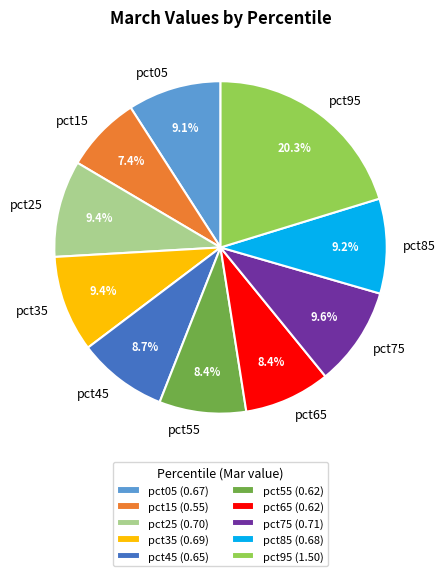

Is pct85 the majority of the pie?

No